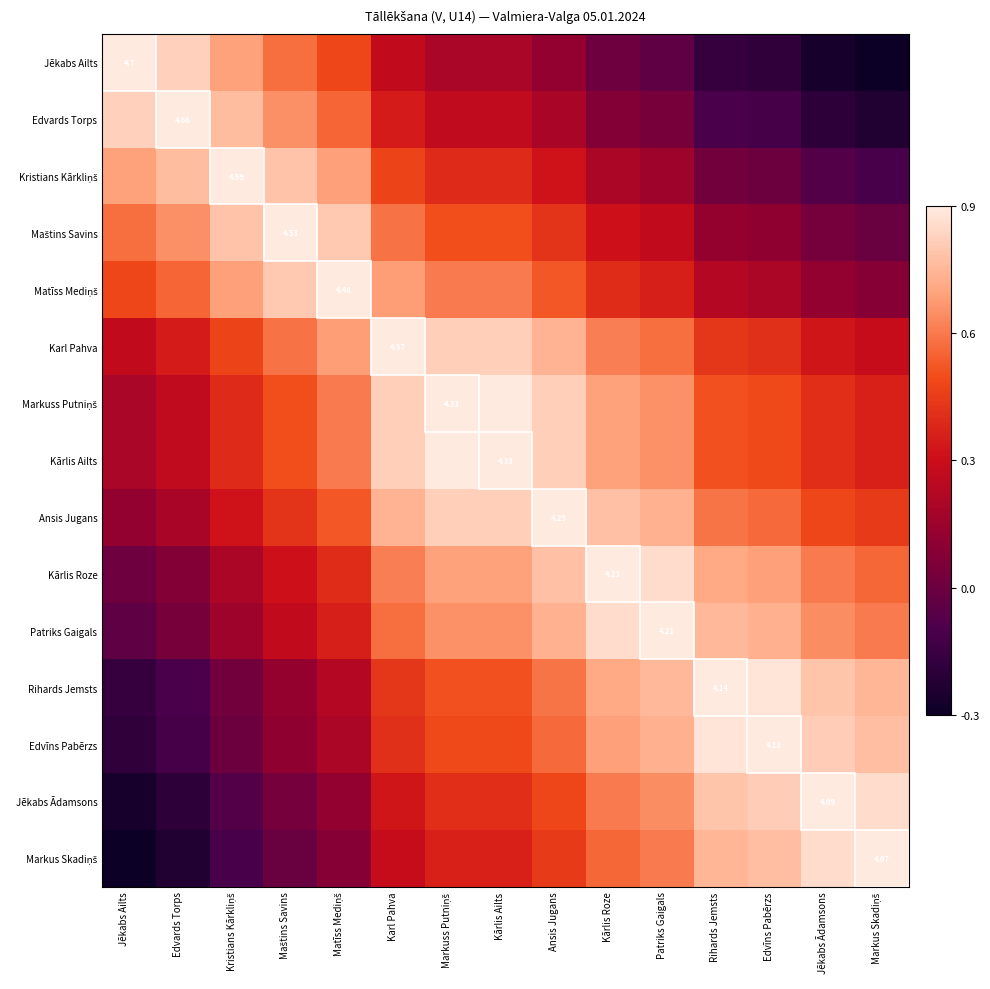

Rank the categories by Edvīns Pabērzs value from highest to lowest.

Edvīns Pabērzs, Rihards Jemsts, Jēkabs Ādamsons, Markus Skadiņš, Patriks Gaigals, Kārlis Roze, Ansis Jugans, Markuss Putniņš, Kārlis Ailts, Karl Pahva, Matīss Mediņš, Maštins Savins, Kristians Kārkliņš, Edvards Torps, Jēkabs Ailts